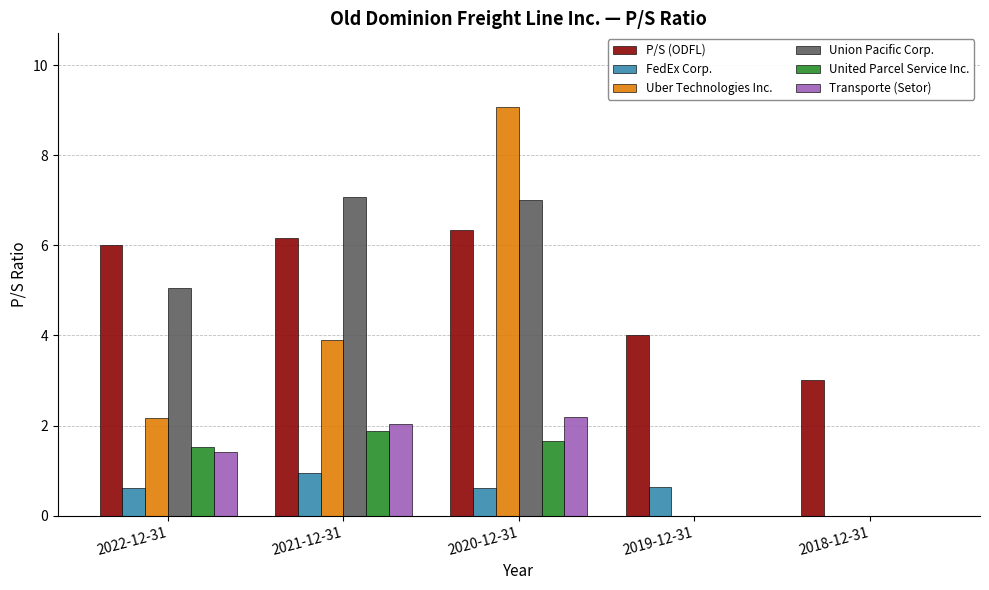

What is the maximum value shown in the chart?

9.1